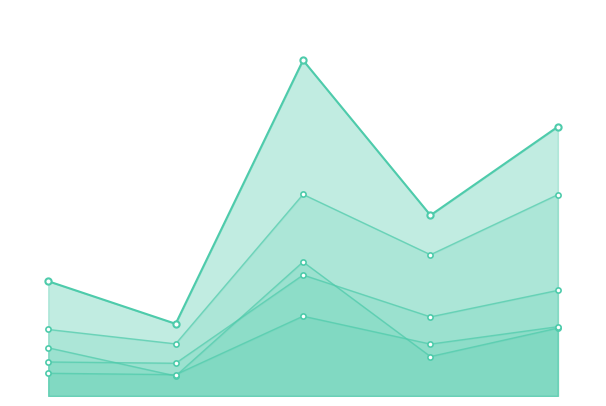

Which series has the largest total across all categories?

הכנסות ריבית